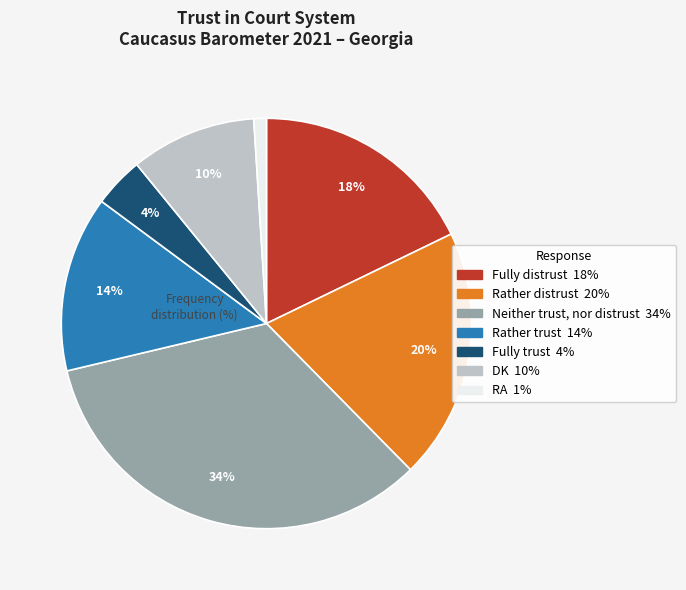

Does any single category account for the majority?

No